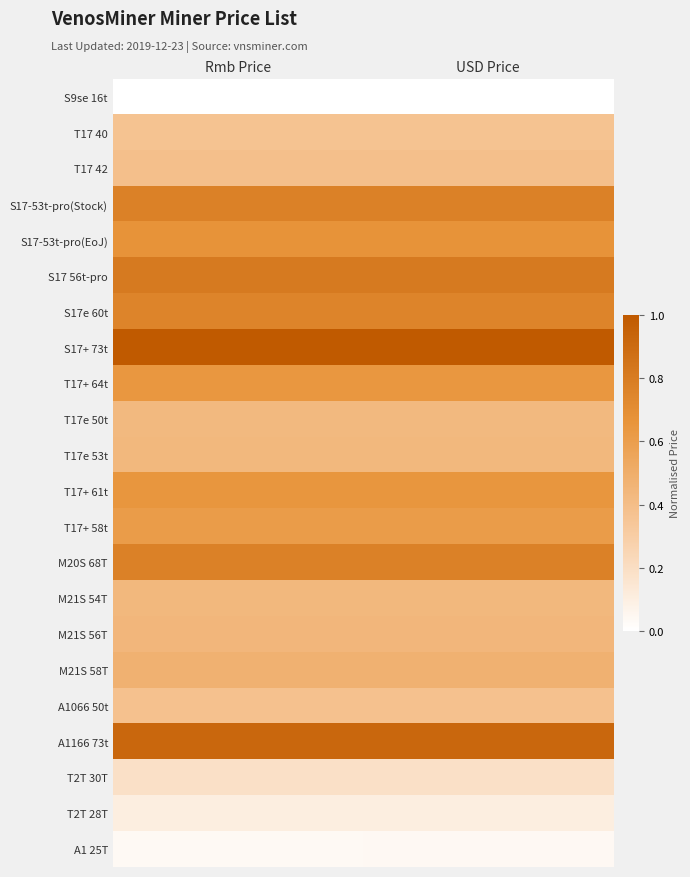

Rank the series at Rmb Price from lowest to highest value.

S9se 16t, A1 25T, T2T 28T, T2T 30T, T17 40, A1066 50t, T17 42, T17e 50t, T17e 53t, M21S 54T, M21S 56T, M21S 58T, T17+ 58t, T17+ 64t, T17+ 61t, S17-53t-pro(EoJ), S17e 60t, S17-53t-pro(Stock), M20S 68T, S17 56t-pro, A1166 73t, S17+ 73t